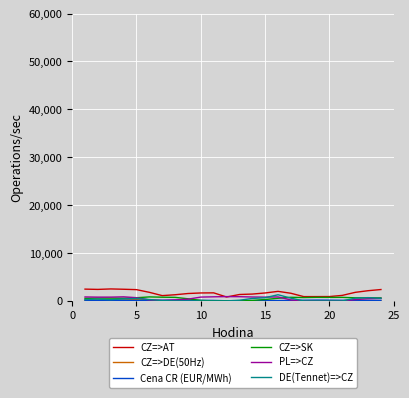

What is the maximum value shown in the chart?

2497.9